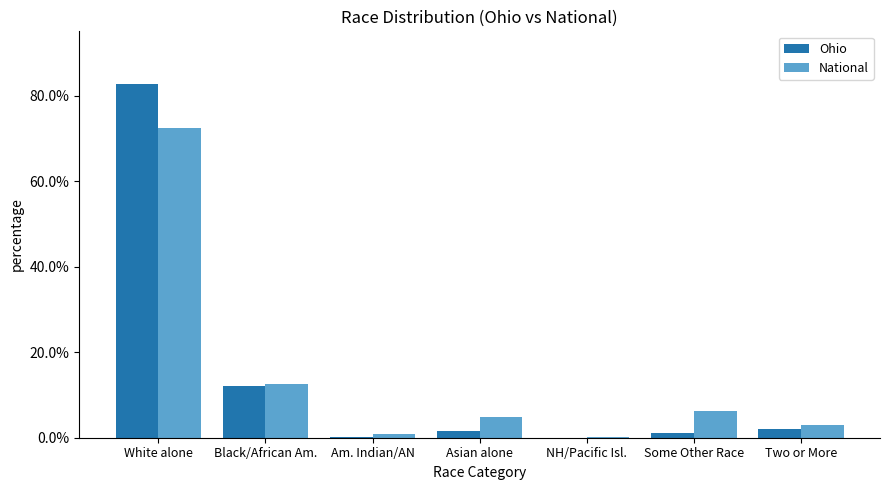

Reading left to right, extract all data points from this chart.

Ohio: White alone=0.8	Black/African Am.=0.1	Am. Indian/AN=0.0	Asian alone=0.0	NH/Pacific Isl.=0.0	Some Other Race=0.0	Two or More=0.0
National: White alone=0.7	Black/African Am.=0.1	Am. Indian/AN=0.0	Asian alone=0.0	NH/Pacific Isl.=0.0	Some Other Race=0.1	Two or More=0.0